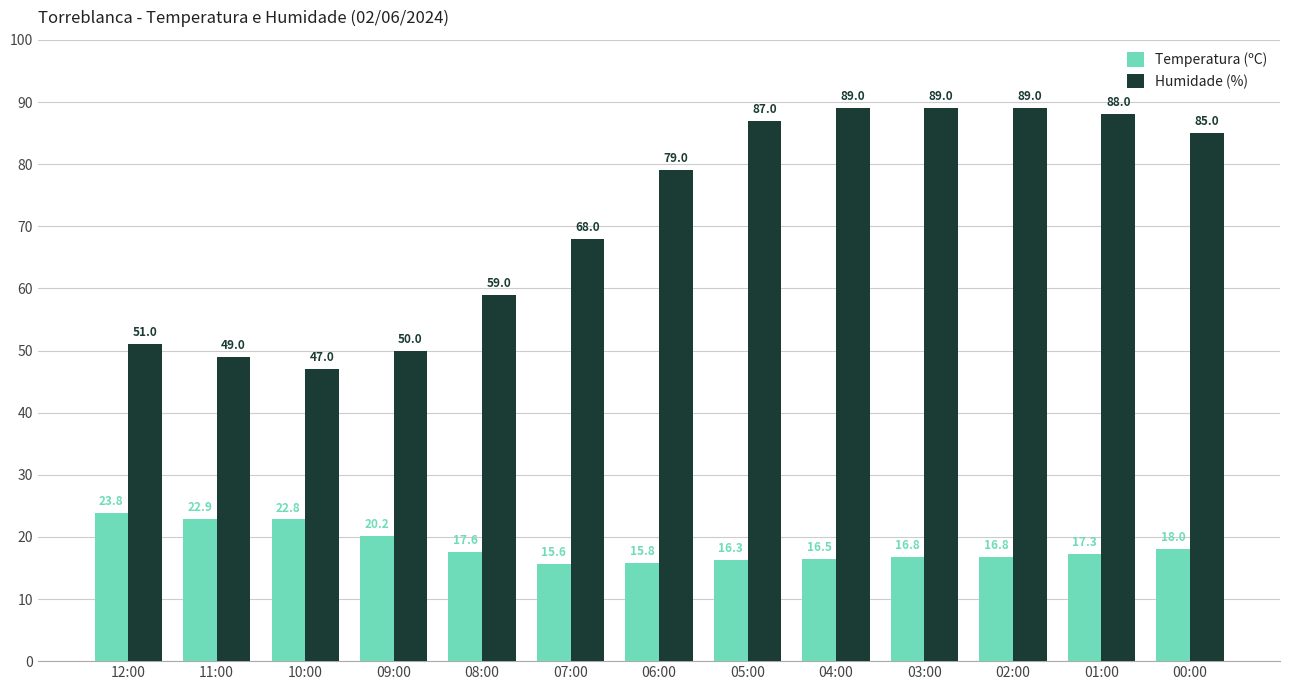

What is the greatest value displayed?

89.0